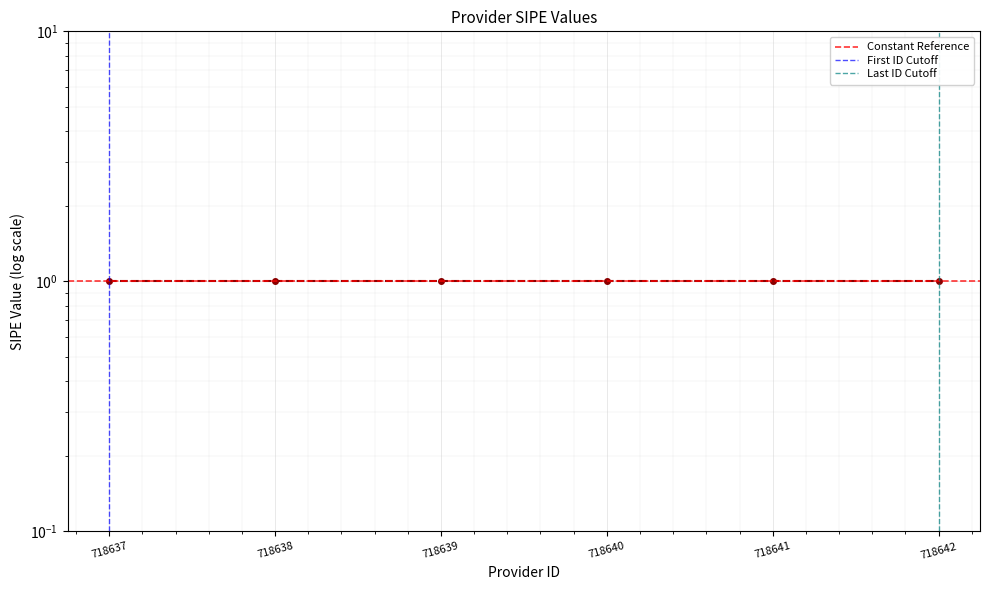

Is the value of Constant Reference at 718638 greater than the value of First ID Cutoff at 718637?

Yes